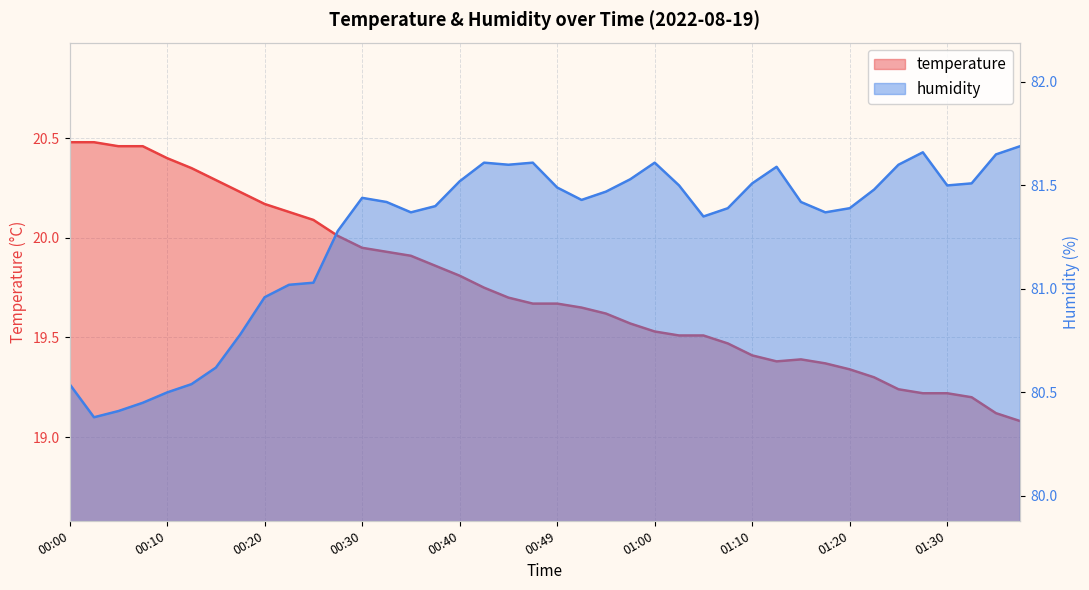

What position from the left is 00:25?

11